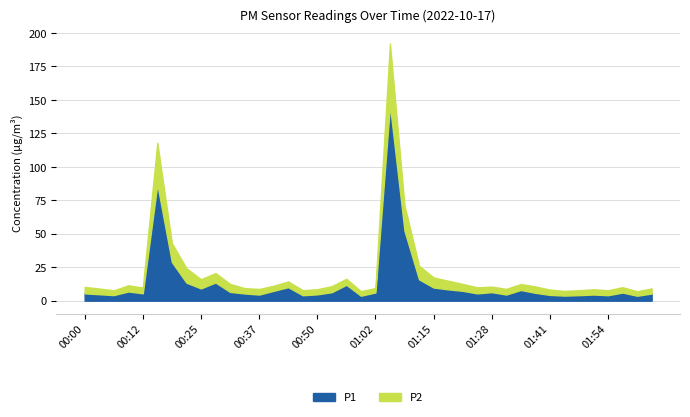

Reading left to right, transcribe all the data shown in this chart.

P1: 00:00=5.5	00:03=4.8	00:06=4.2	00:09=6.9	00:12=5.5	00:15=87.0	00:19=28.9	00:22=13.5	00:25=9.2	00:28=13.6	00:31=6.6	00:34=5.4	00:37=4.6	00:40=7.4	00:43=10.1	00:47=4.1	00:50=4.7	00:53=6.4	00:56=11.9	00:59=3.7	01:02=6.1	01:05=145.9	01:09=52.2	01:12=15.9	01:15=9.8	01:18=8.5	01:22=7.4	01:25=5.5	01:28=6.4	01:32=4.6	01:35=8.0	01:38=5.9	01:41=4.3	01:44=3.8	01:48=4.1	01:51=4.6	01:54=4.1	01:57=6.1	02:00=3.7	02:04=5.3
P2: 00:00=4.8	00:03=4.2	00:06=3.5	00:09=4.6	00:12=4.2	00:15=31.0	00:19=14.0	00:22=10.8	00:25=6.8	00:28=7.0	00:31=6.0	00:34=4.0	00:37=4.2	00:40=3.8	00:43=4.3	00:47=3.8	00:50=3.8	00:53=4.5	00:56=4.5	00:59=3.4	01:02=3.3	01:05=46.2	01:09=19.0	01:12=10.2	01:15=7.5	01:18=6.4	01:22=5.1	01:25=4.5	01:28=4.1	01:32=4.2	01:35=4.4	01:38=4.8	01:41=3.9	01:44=3.5	01:48=3.7	01:51=3.9	01:54=3.7	01:57=4.0	02:00=3.3	02:04=3.8